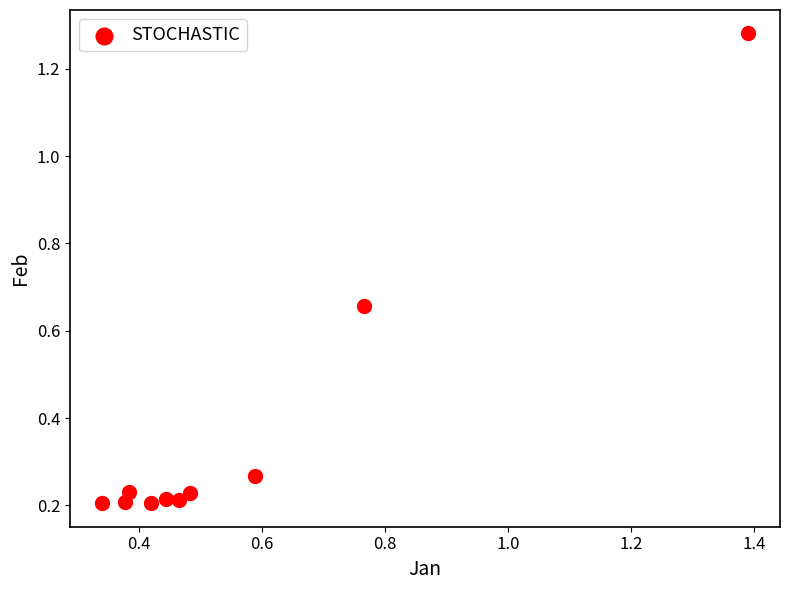

What is the average Y value?

0.4